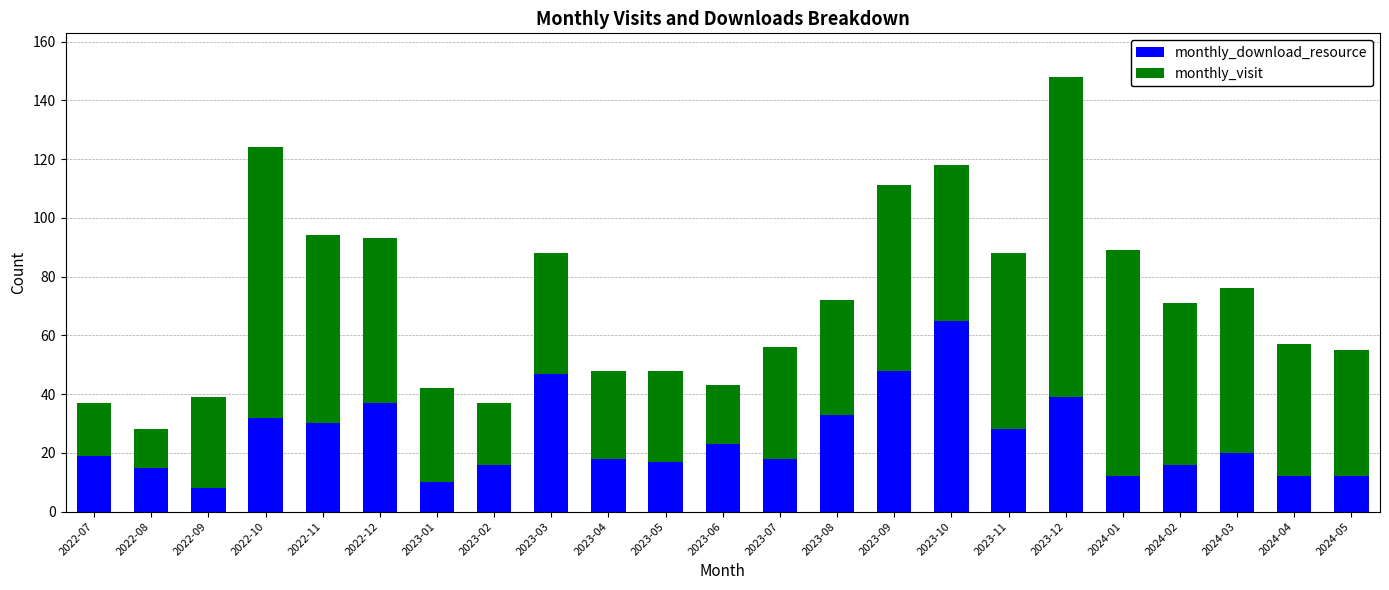

What is the total value across all series at 2023-07?

56